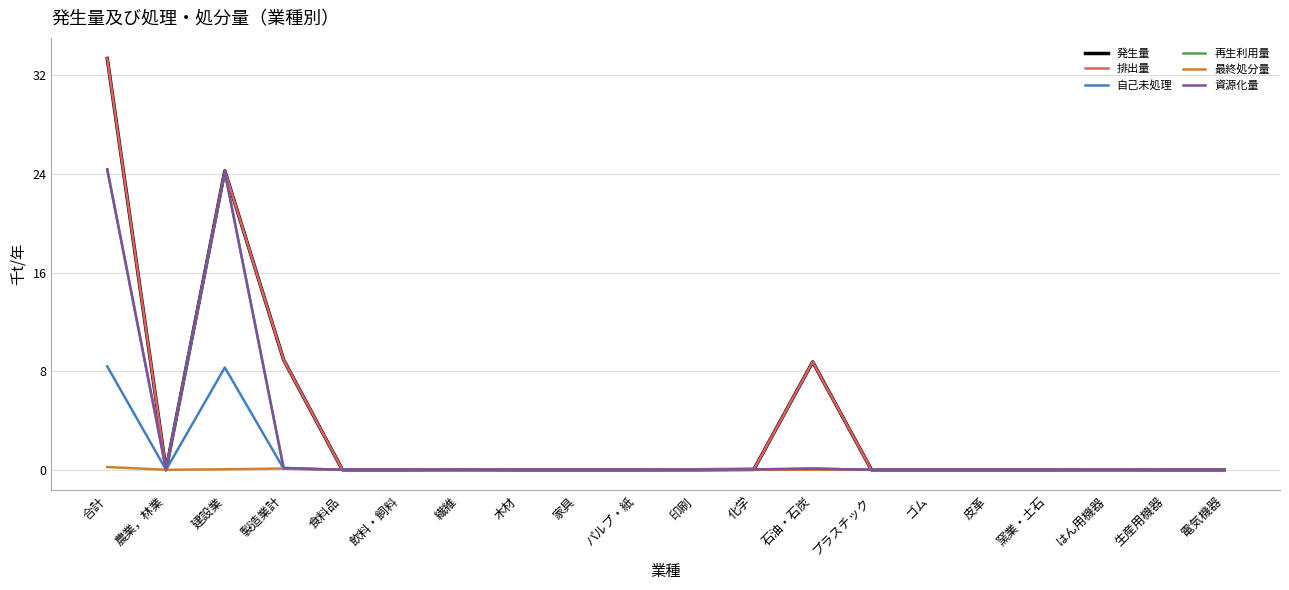

Does the chart have visible grid lines?

Yes